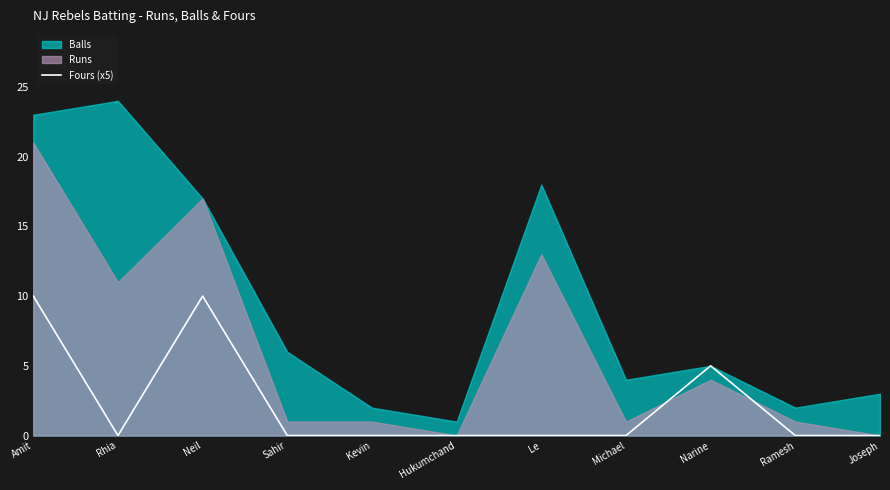

Read the value at Amit.

10